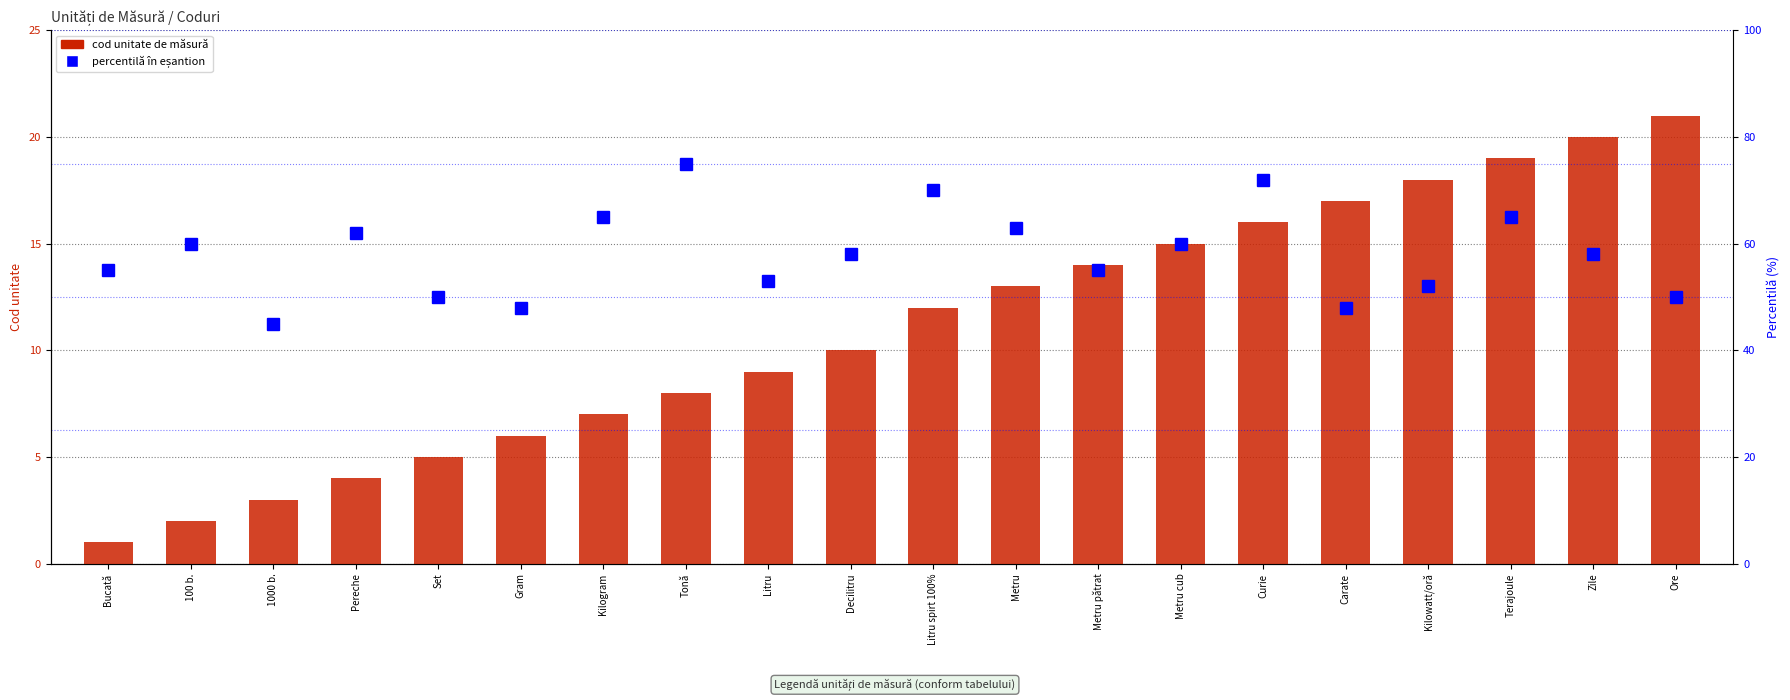

Which series has the largest range (max minus min)?

percentilă în eșantion